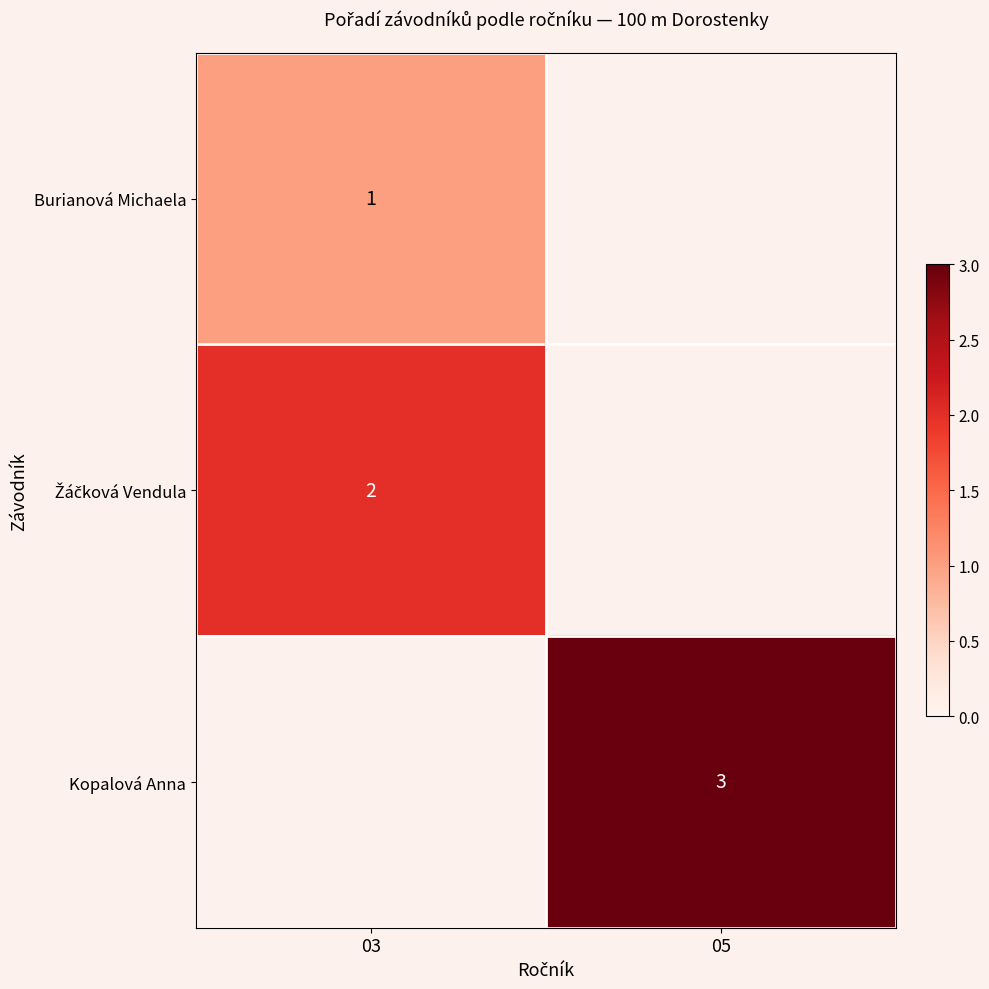

Is the value of Žáčková Vendula at 05 greater than the value of Kopalová Anna at 03?

No